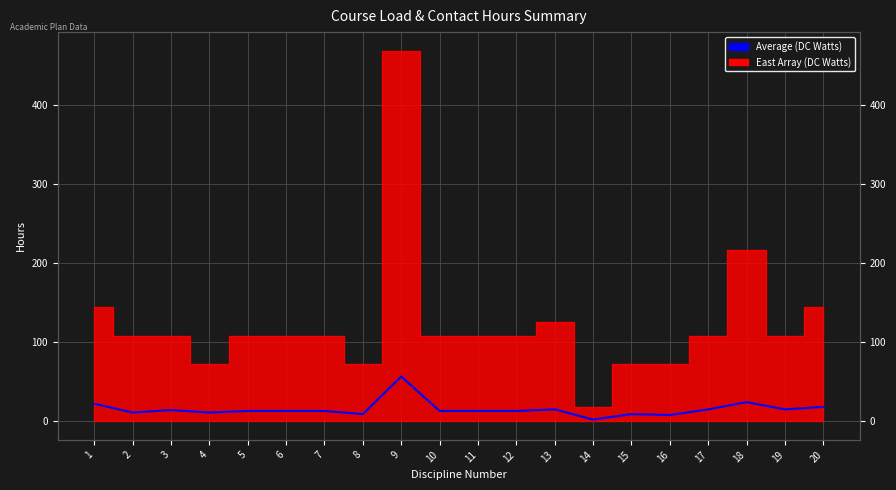

At which label is the value closest to 29?

18